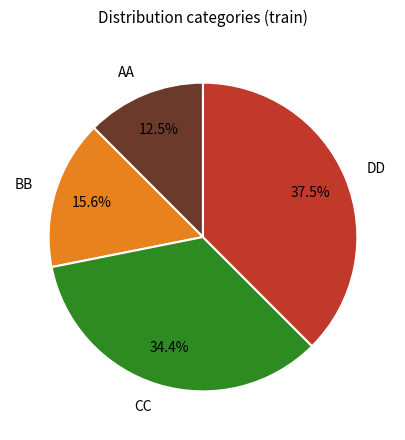

Count the number of slices in the pie.

4